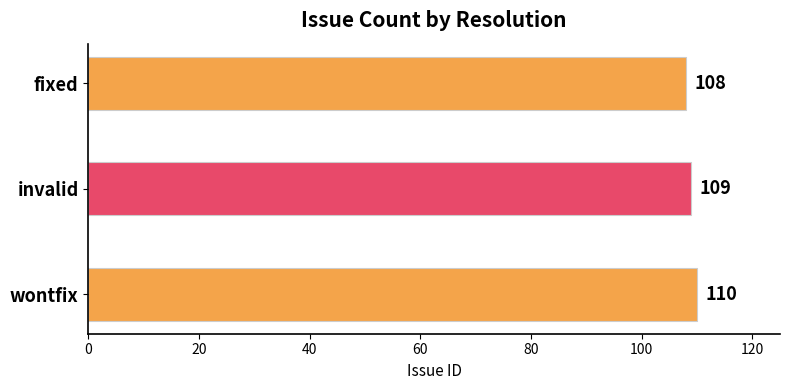

What is the average value?

109